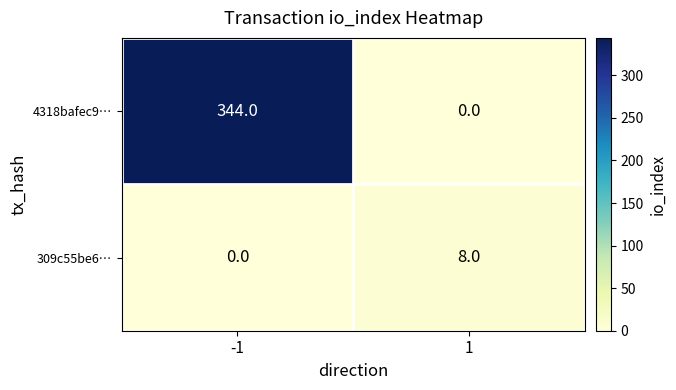

Which series has the largest range (max minus min)?

4318bafec9…